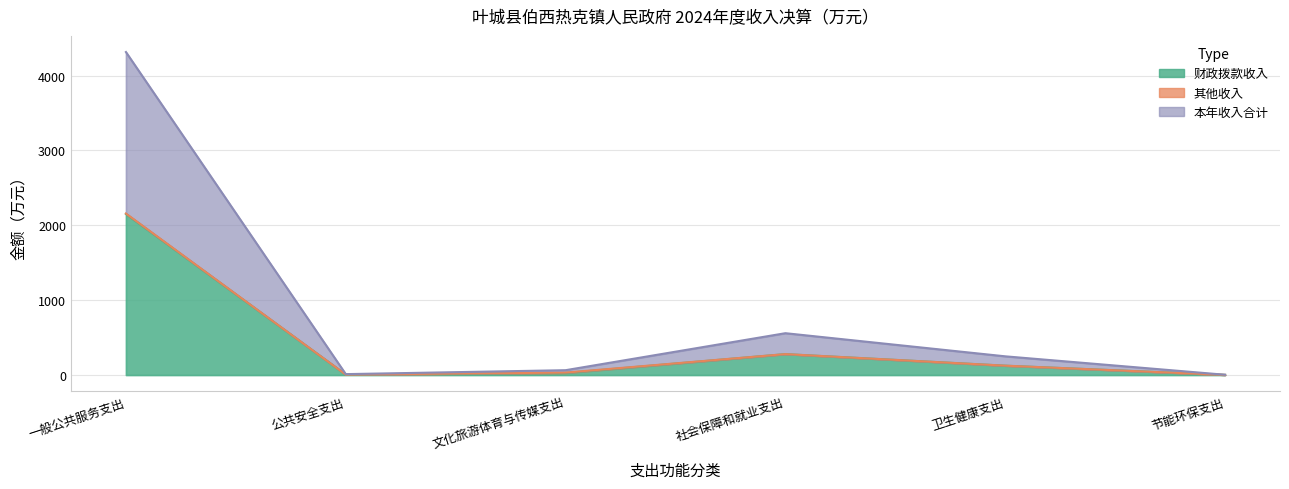

In 本年收入合计, how many points are higher than both neighbors (excluding endpoints)?

1